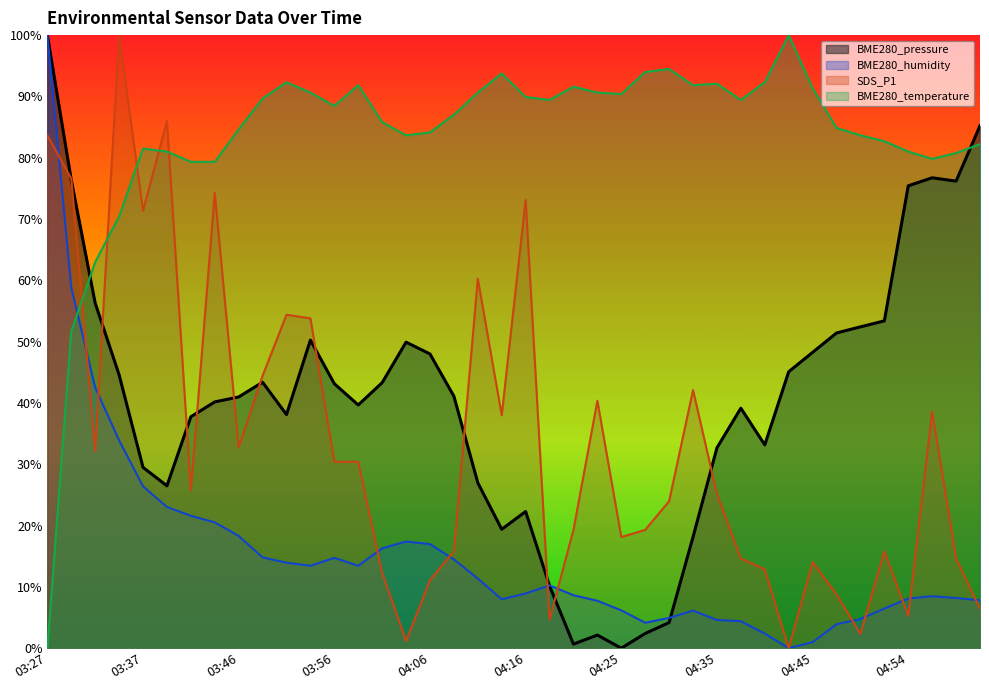

Rank the series by their maximum value, from lowest to highest.

BME280_pressure, BME280_humidity, SDS_P1, BME280_temperature